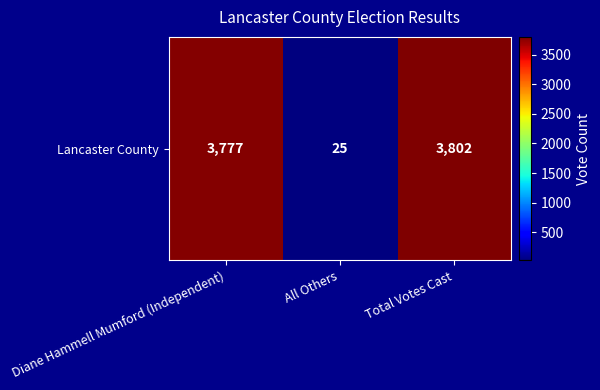

The value at Total Votes Cast is 1877. True or false?

False